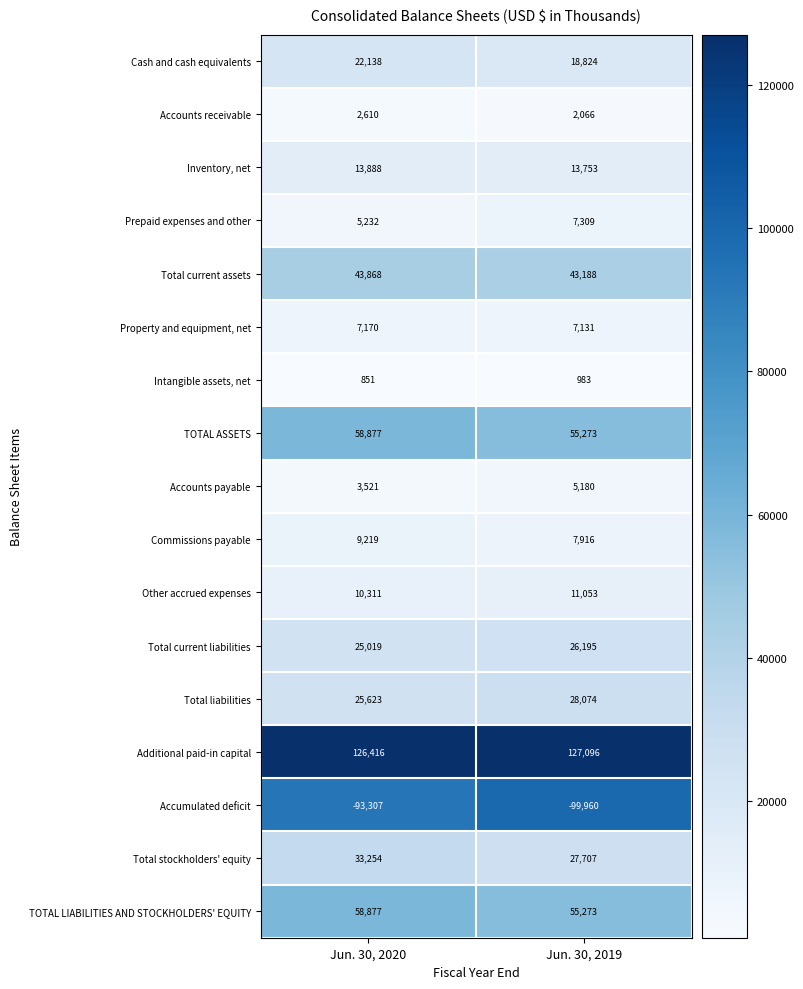

True or false: TOTAL ASSETS has a value of 19950 at Jun. 30, 2019.

False